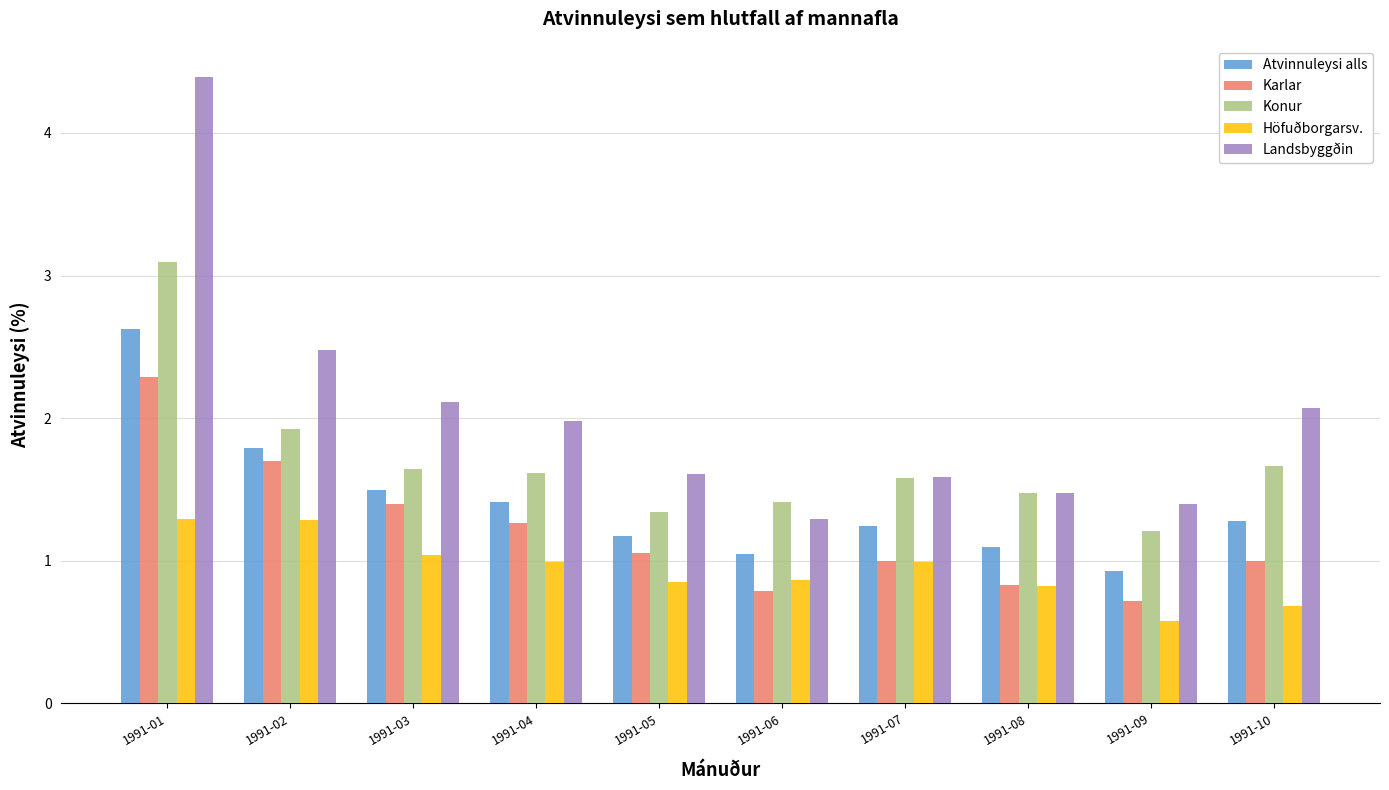

What is the total value across all series at 1991-07?

6.4